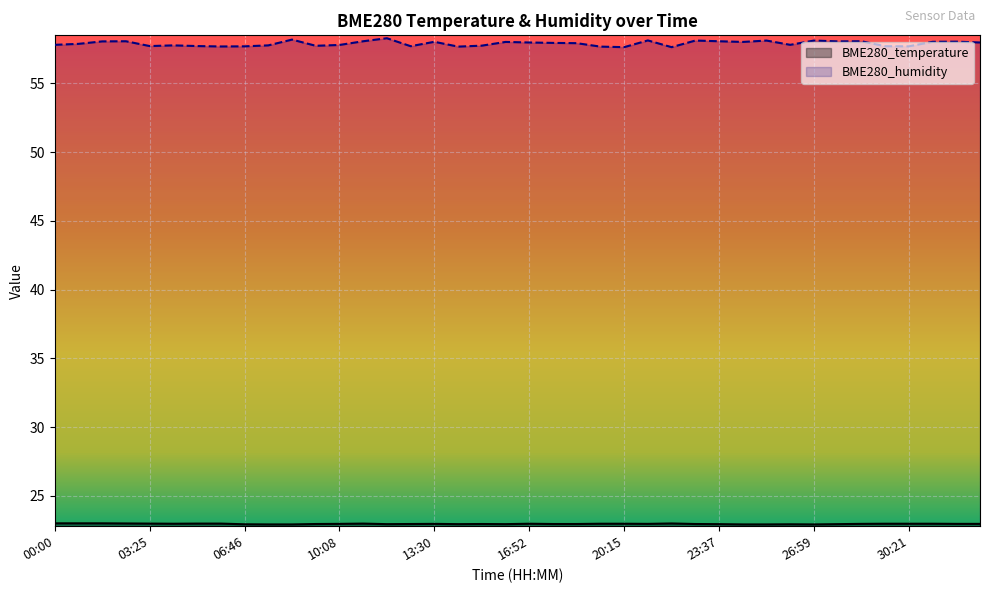

True or false: BME280_humidity and BME280_temperature intersect in this chart.

False